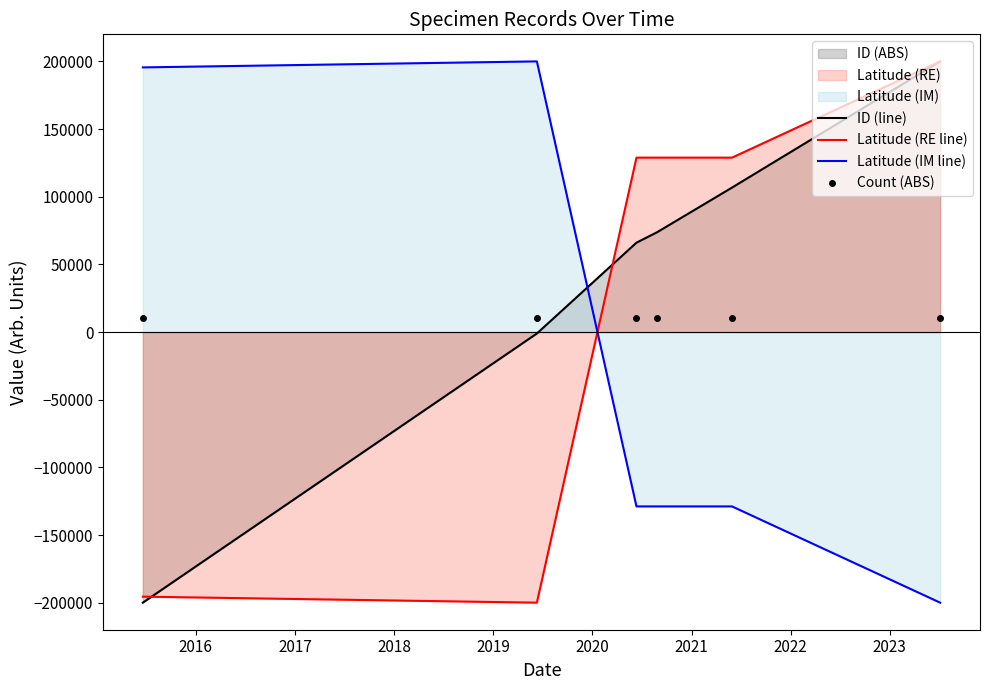

How many values in the ID (line) series exceed 73759?

3